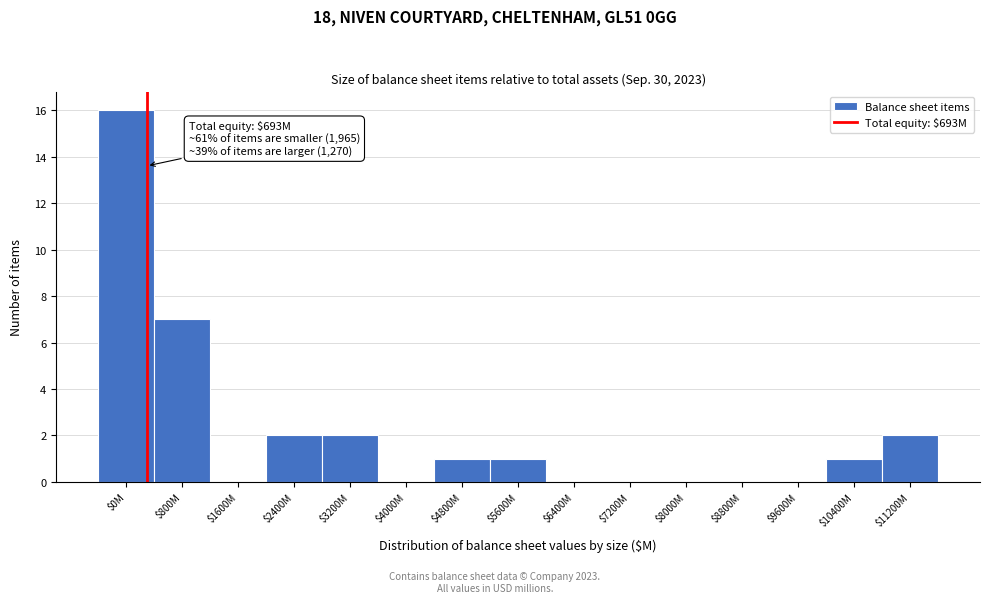

What is the greatest value displayed?

16